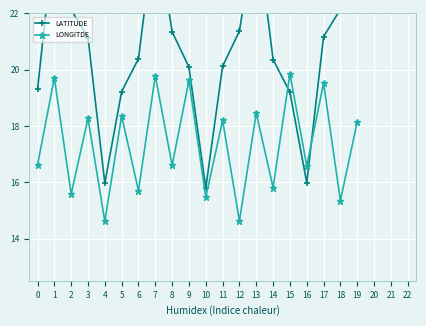

What is the minimum value shown in the chart?

14.6